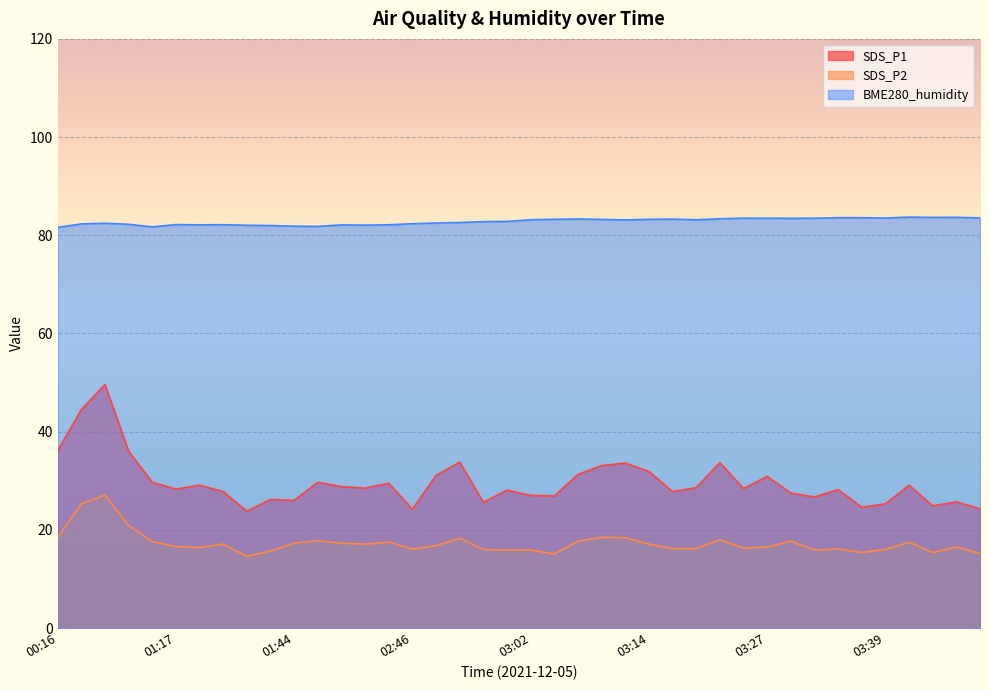

Reading left to right, what are all the values shown in this chart?

SDS_P1: 36.1	44.5	49.6	36.0	29.7	28.3	29.1	27.8	23.8	26.2	26.0	29.7	28.8	28.5	29.5	24.2	31.1	33.8	25.6	28.1	27.0	26.9	31.3	33.1	33.6	31.9	27.8	28.6	33.7	28.4	30.9	27.5	26.7	28.2	24.6	25.3	29.1	24.9	25.7	24.3
SDS_P2: 18.5	25.3	27.1	20.9	17.6	16.6	16.4	17.1	14.6	15.7	17.3	17.8	17.3	17.1	17.5	16.1	16.8	18.3	16.0	15.9	15.9	15.1	17.7	18.5	18.4	17.1	16.2	16.2	18.0	16.3	16.5	17.7	15.9	16.1	15.4	16.0	17.5	15.4	16.5	15.2
BME280_humidity: 81.6	82.3	82.5	82.2	81.7	82.2	82.1	82.2	82.0	82.0	81.8	81.8	82.1	82.1	82.1	82.3	82.5	82.6	82.8	82.8	83.2	83.3	83.3	83.2	83.1	83.2	83.3	83.2	83.4	83.5	83.5	83.5	83.5	83.6	83.6	83.5	83.7	83.6	83.7	83.5